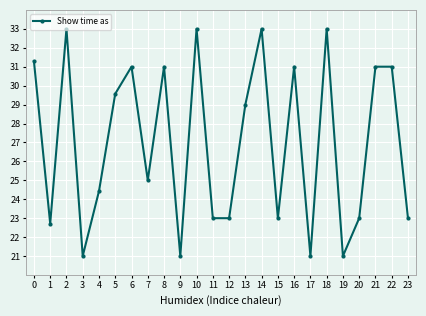

How many data points does each series have?

24